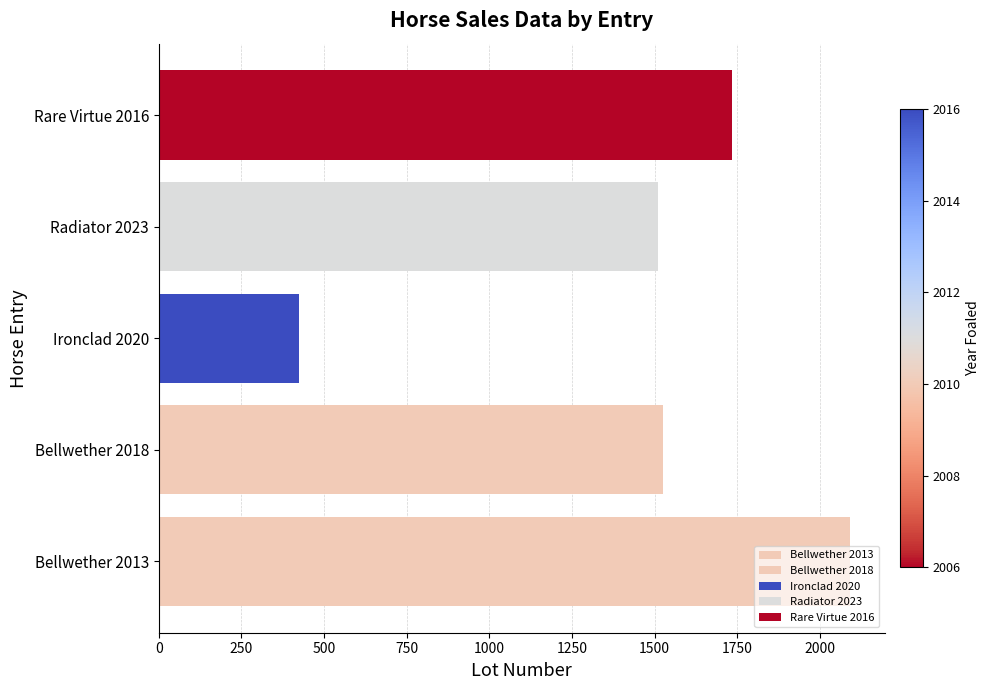

Does the chart contain stacked bars?

No